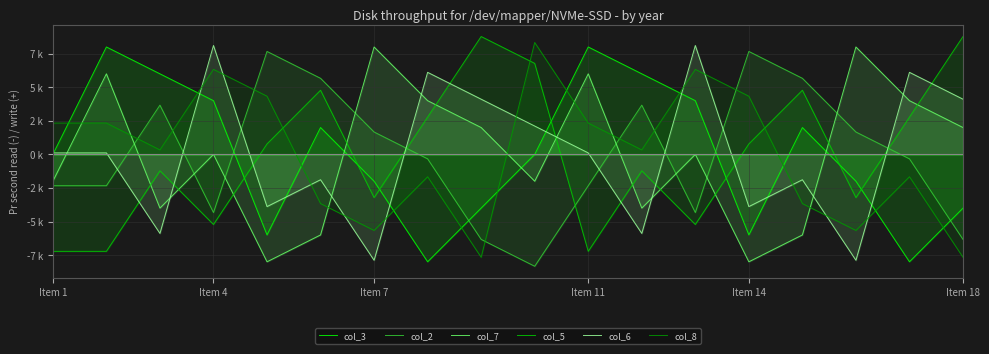

How many data points in col_8 are less than 0?

8